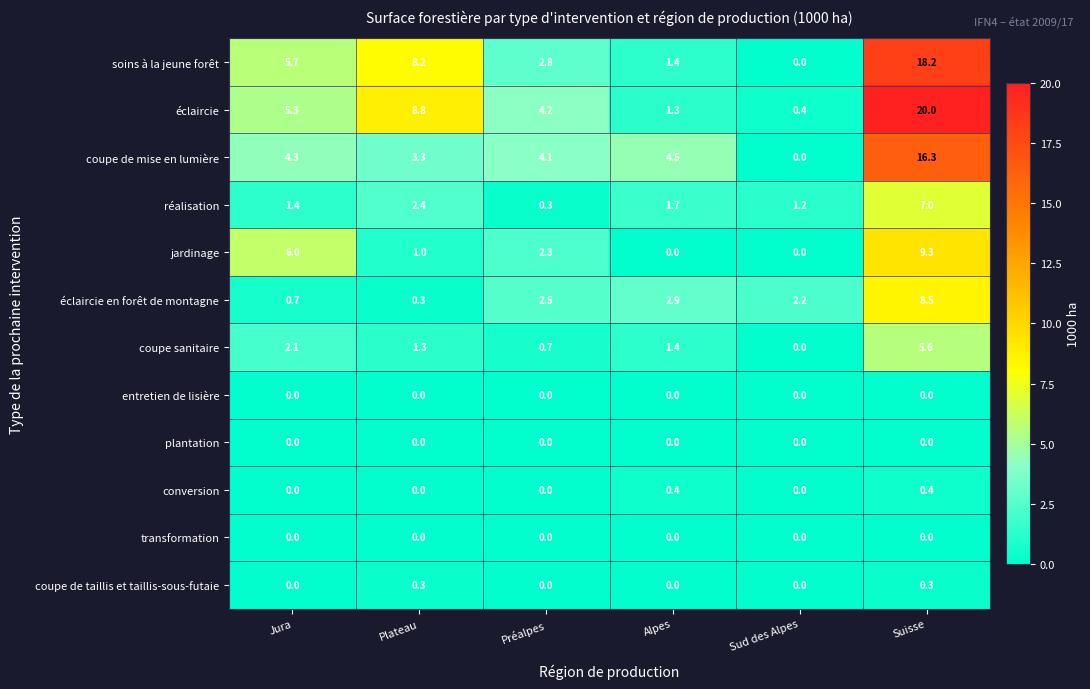

How many data points in réalisation are above 1?

5